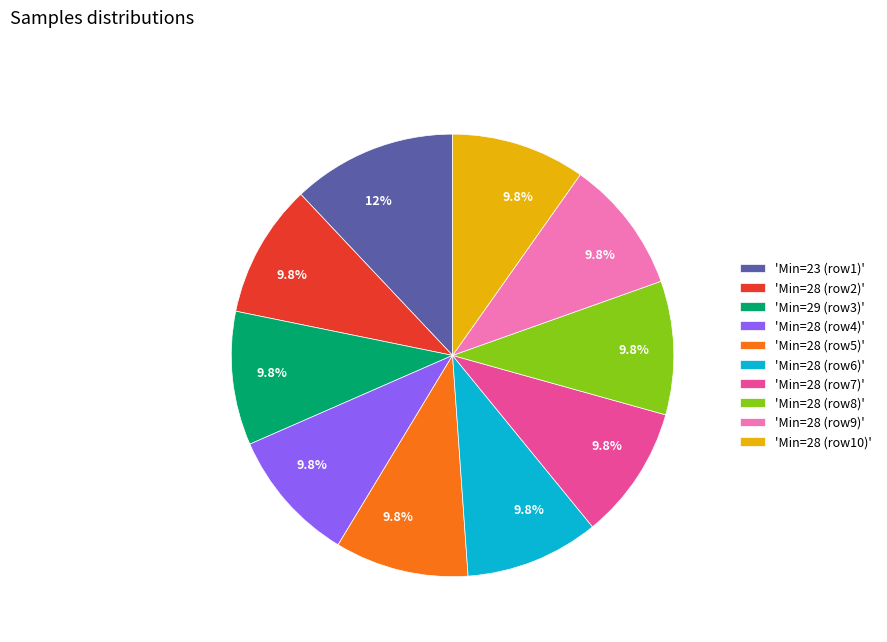

Is there a majority slice in this chart?

No